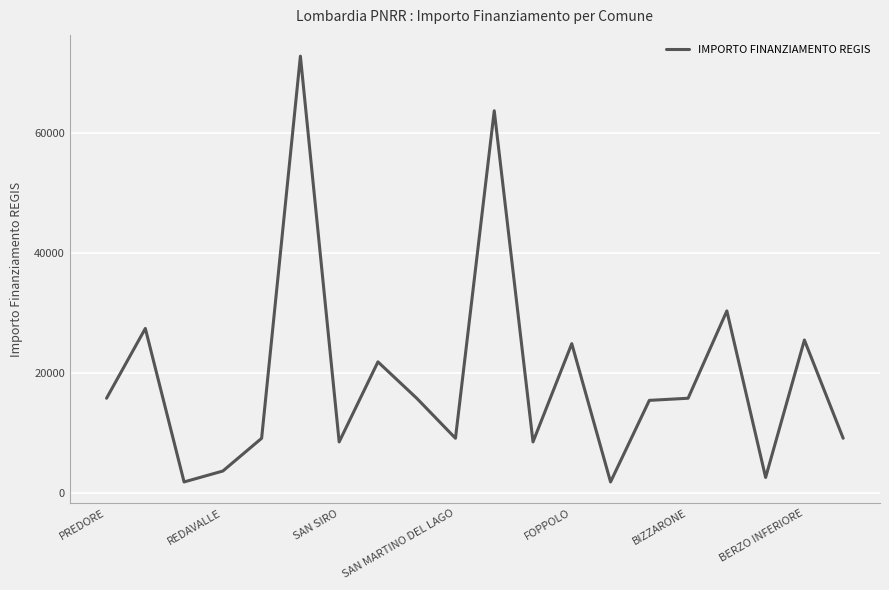

Reading left to right, list all the values displayed in this chart.

15782	27424	1821	3642	9105	72840	8498	21852	15782	9105	63735	8498	24887	1821	15426	15782	30350	2571	25494	9105